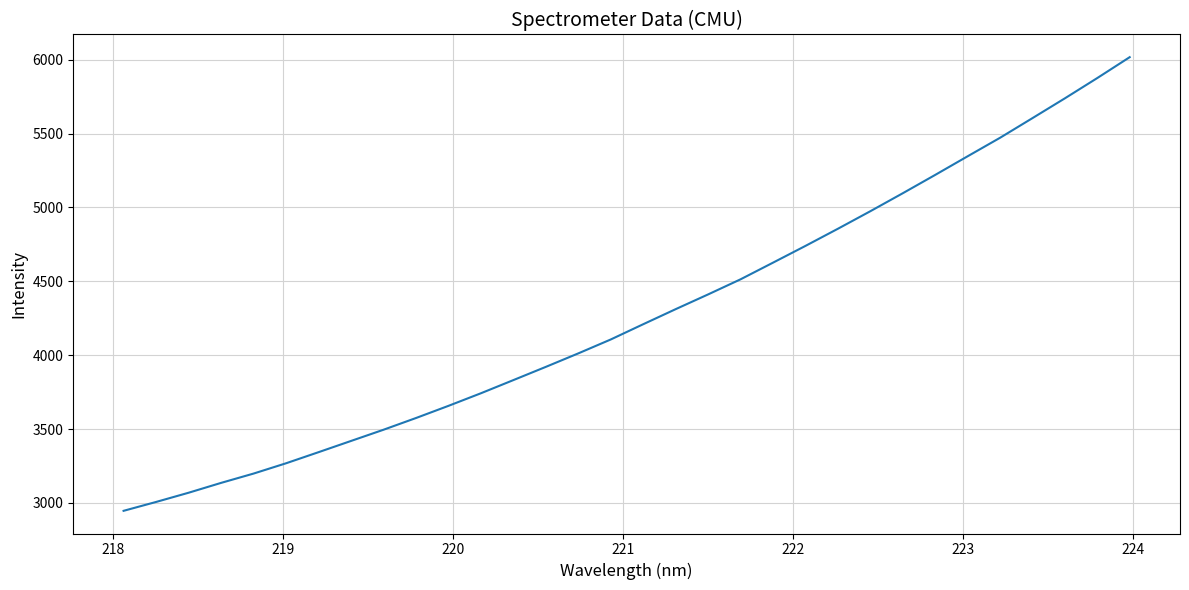

What is the maximum value shown in the chart?

6016.8